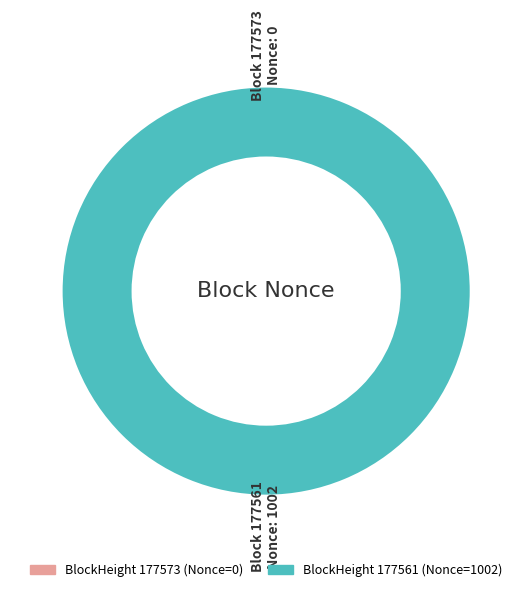

Does 177561 account for over 50% of the chart?

Yes